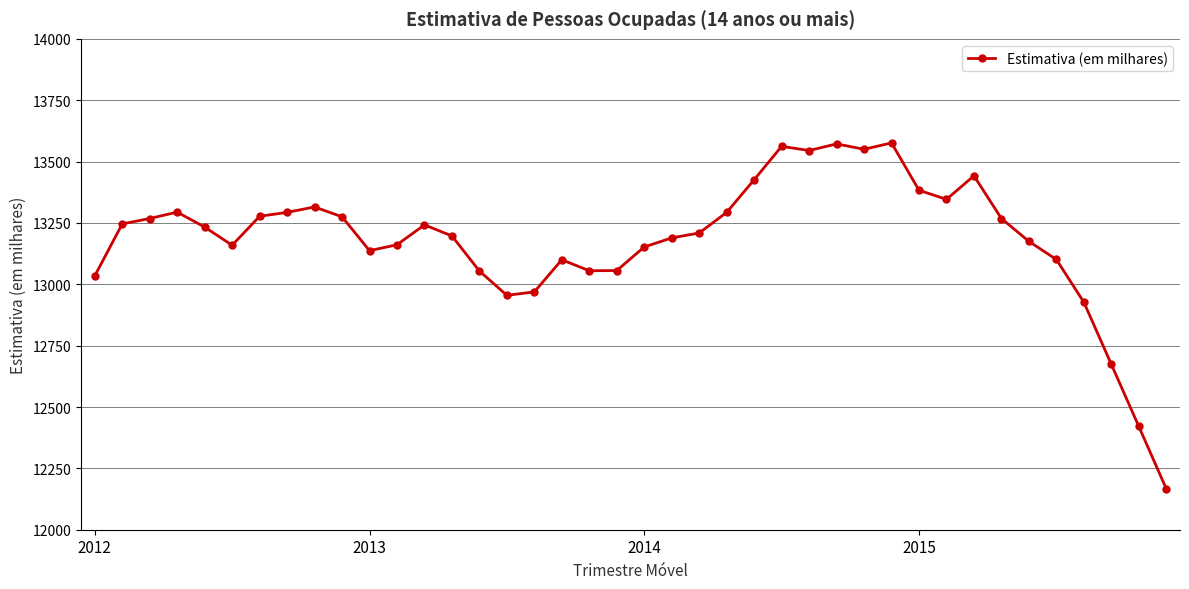

What is the value of the 36th point from the left?

13101